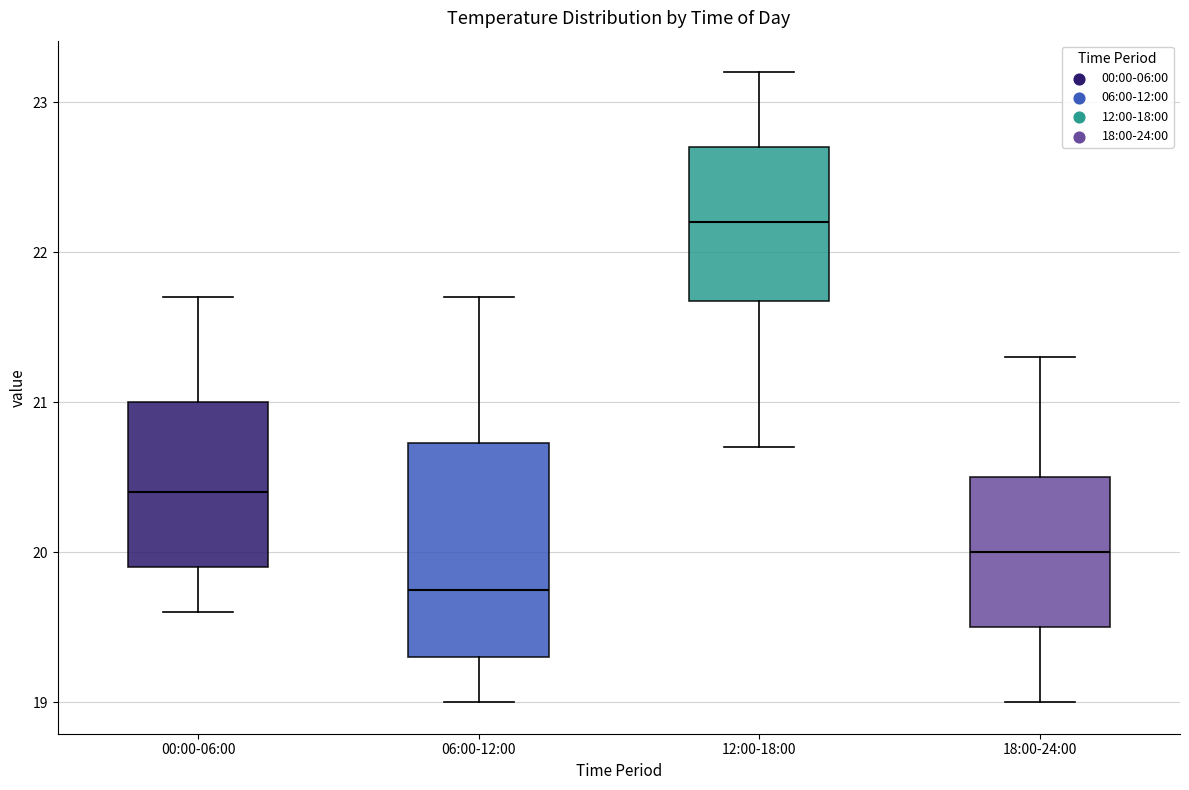

Where does the lower whisker of the box for 12:00-18:00 end on the y-axis? The values are not printed on the chart, so give them approximately, as read against the axis.

20.7